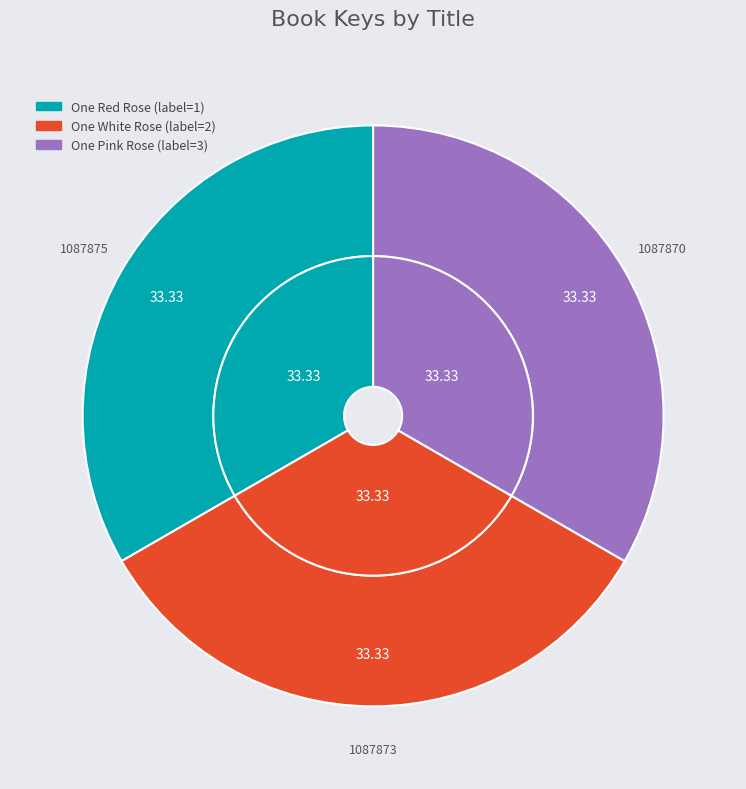

The One White Rose slice represents 33% of the pie. True or false?

True